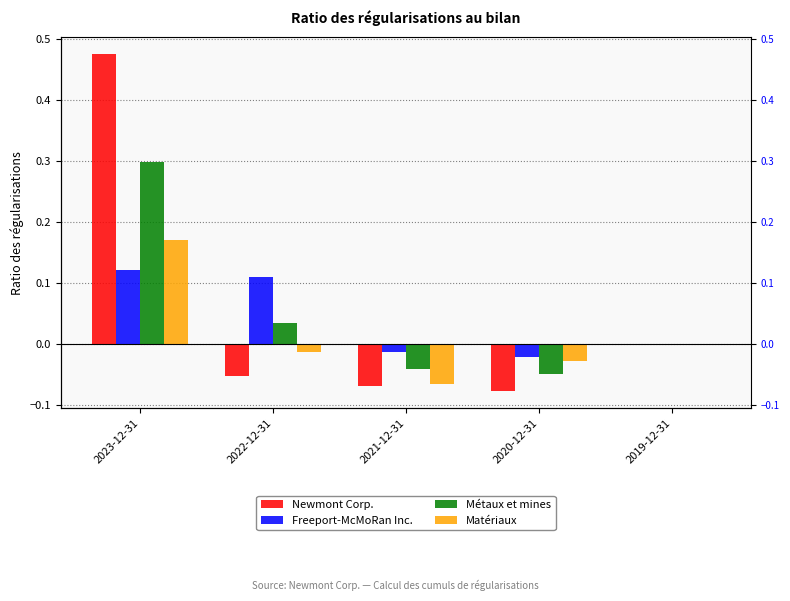

Is it true that Matériaux equals -0.1 at 2021-12-31?

True